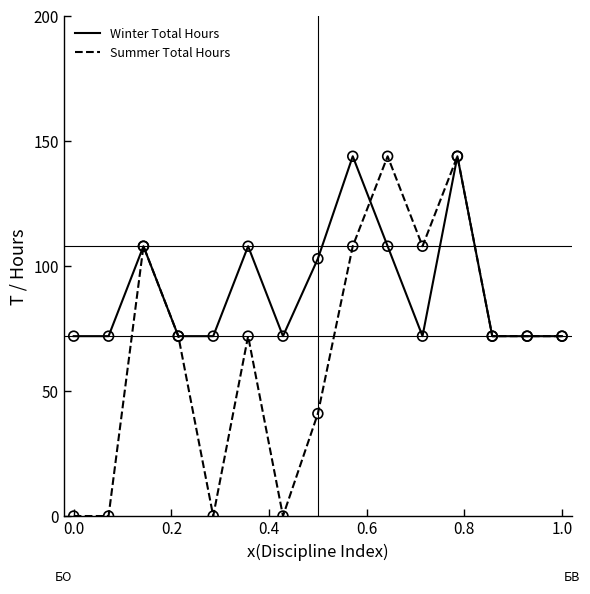

Which series has the largest total across all categories?

Winter Total Hours